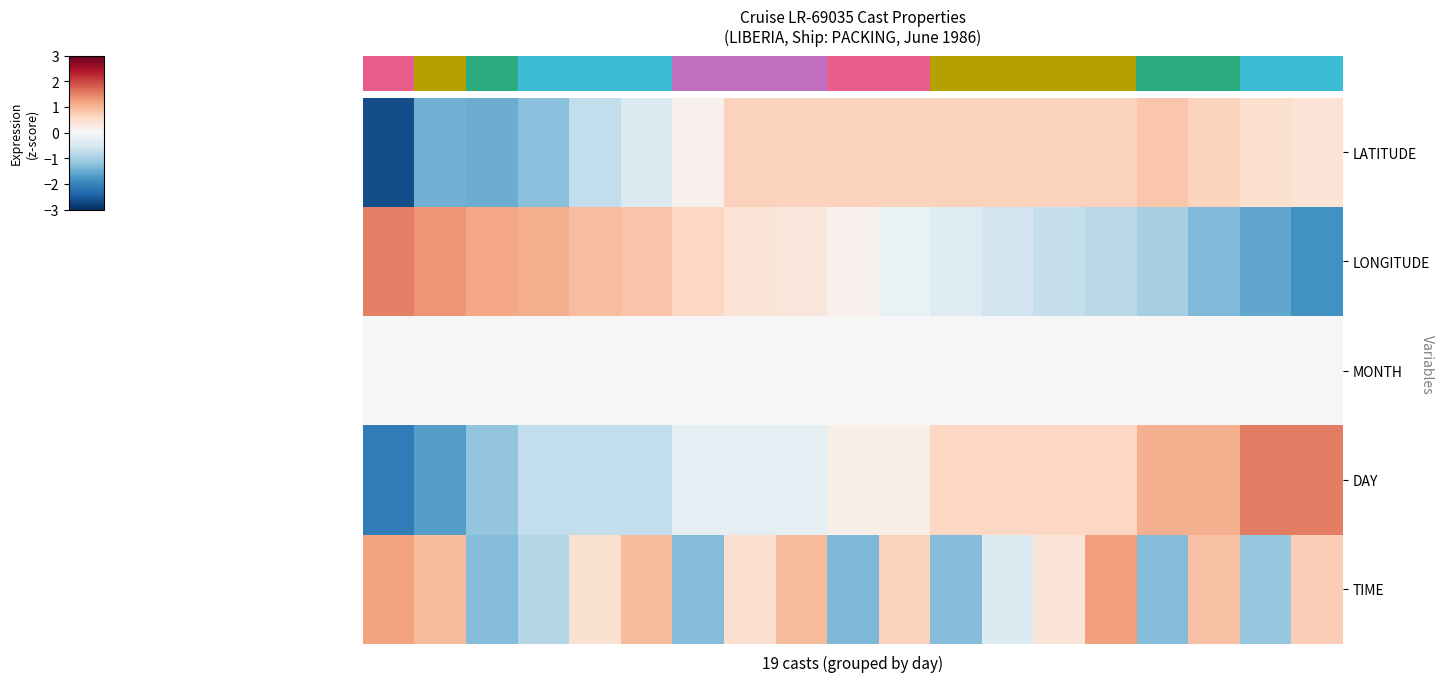

Count the number of data series in this chart.

5